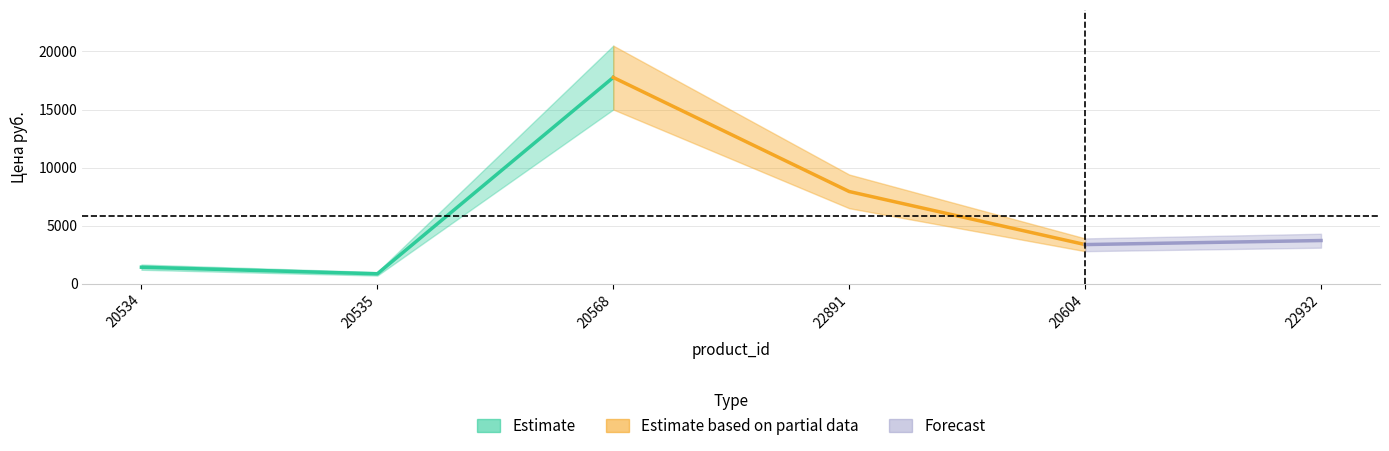

Between 20535 and 22932, which is larger?

22932